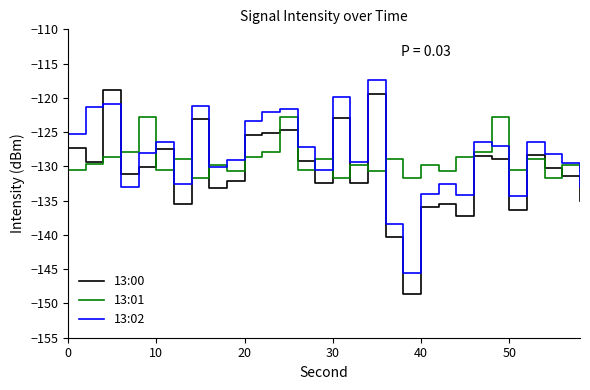

How many lines are shown in the chart?

3